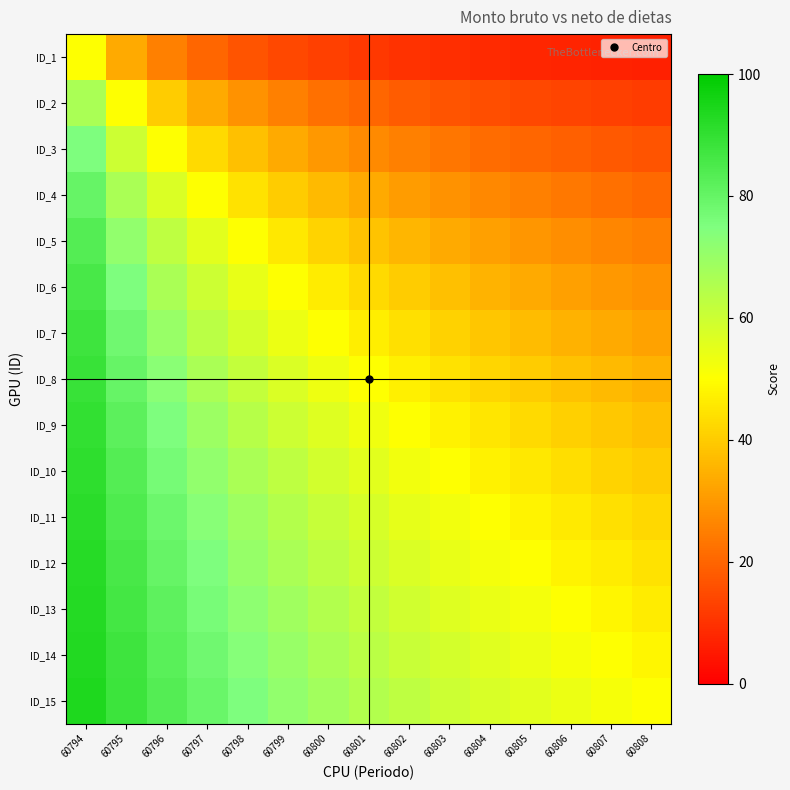

Rank the series by their maximum value, from lowest to highest.

ID_1, ID_2, ID_3, ID_4, ID_5, ID_6, ID_7, ID_8, ID_9, ID_10, ID_11, ID_12, ID_13, ID_14, ID_15